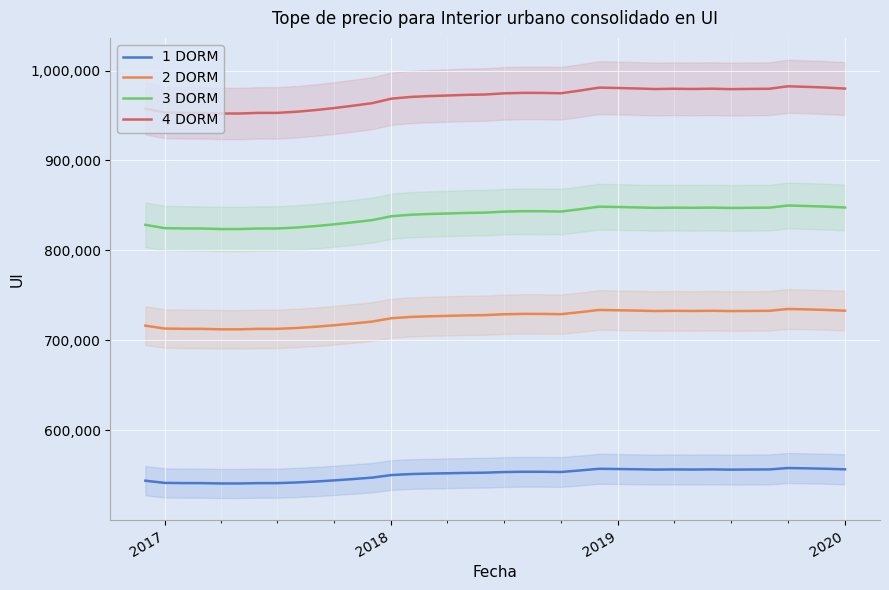

What is the maximum value for 3 DORM?

849884